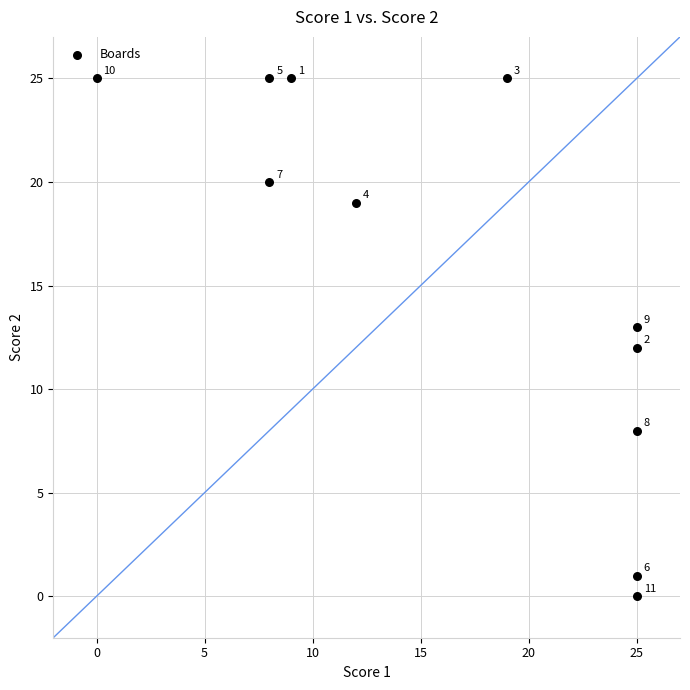

What Y value in the scatter plot is closest to 12?

12